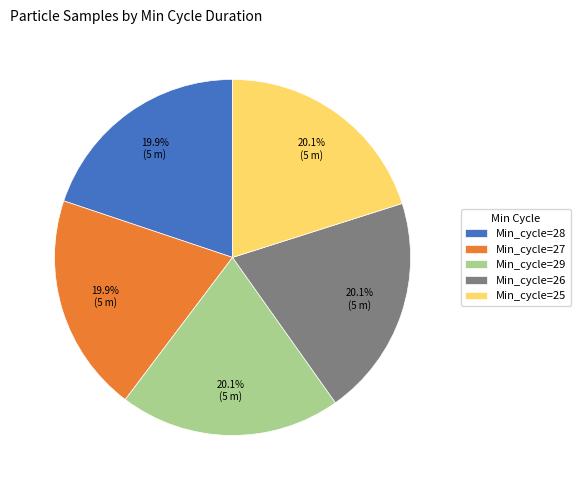

Does any single category account for the majority?

No